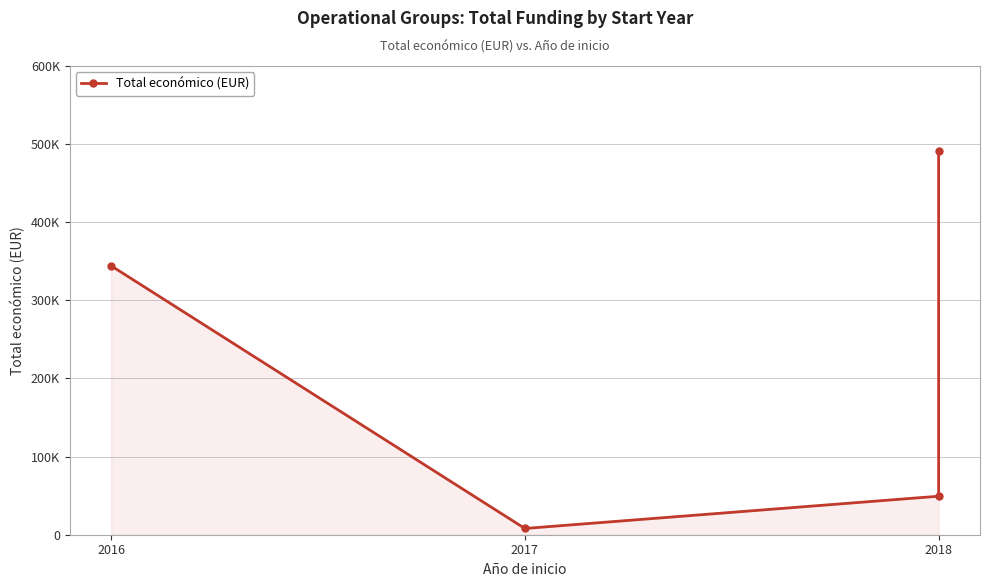

What is the minimum value shown in the chart?

7980